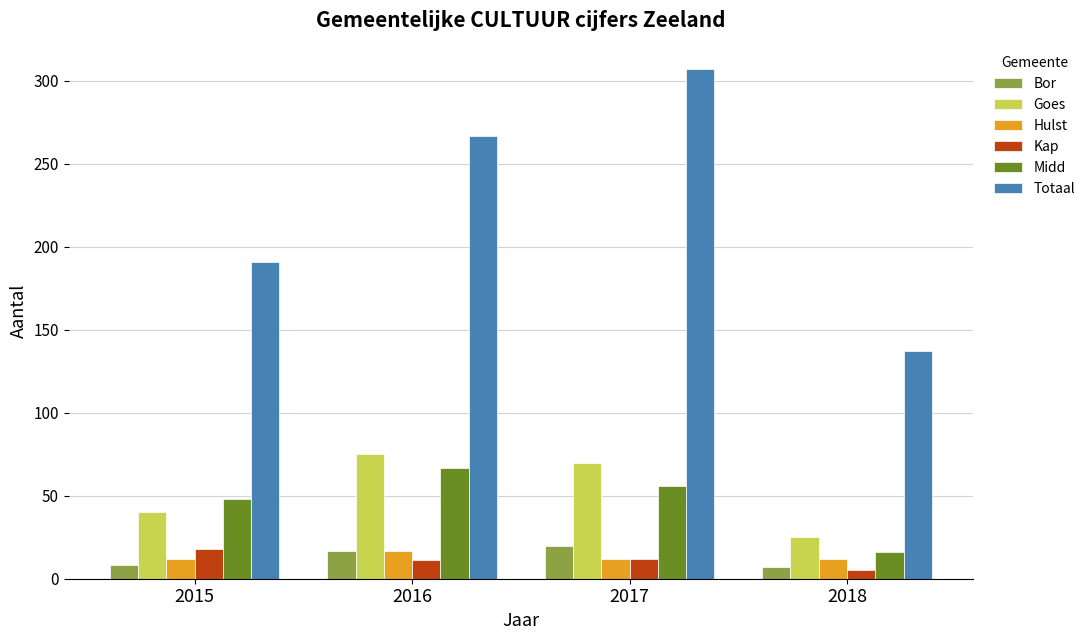

Rank the categories by Totaal value from highest to lowest.

2017, 2016, 2015, 2018